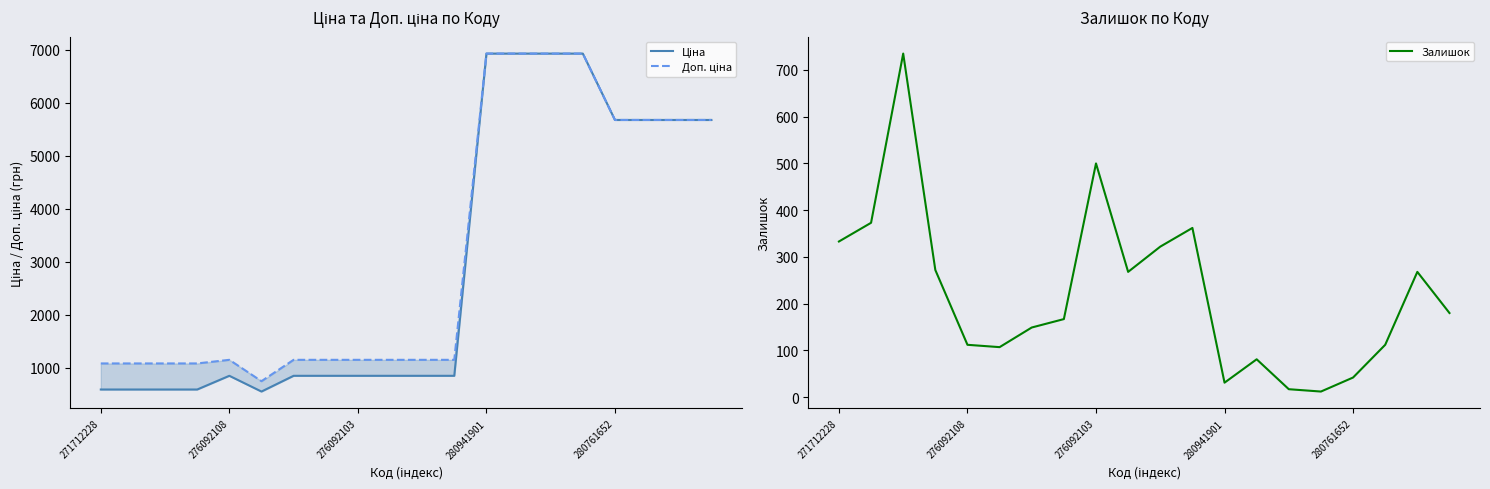

Is it true that Залишок equals 55 at 280941901?

False